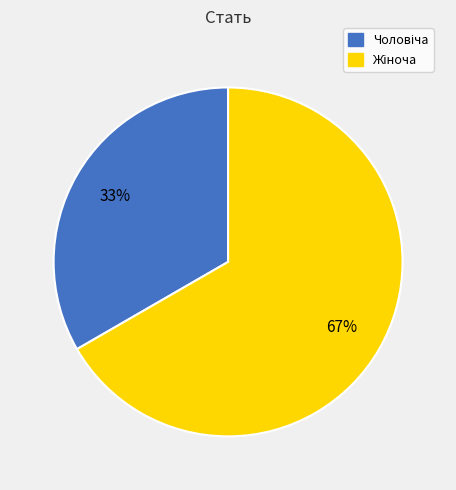

To the nearest percent, what is the average slice percentage?

50%